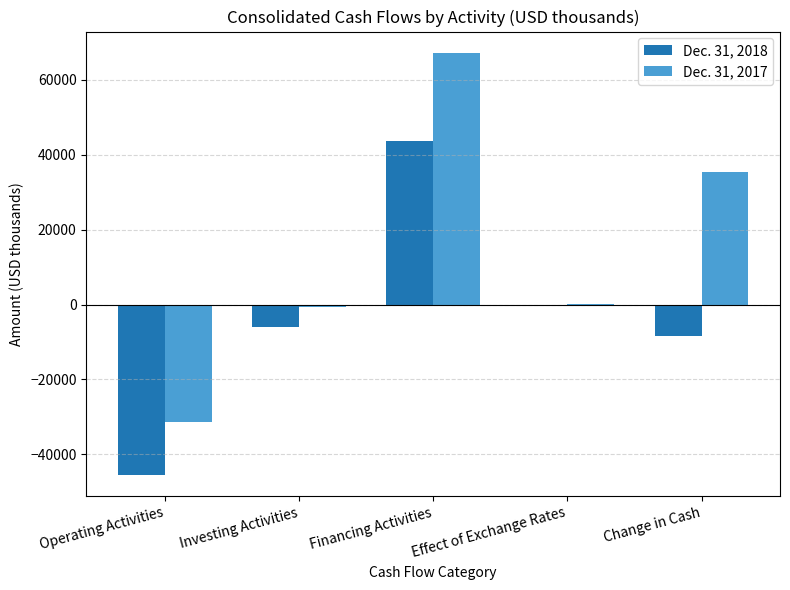

What are all the series names shown in the legend?

Dec. 31, 2018, Dec. 31, 2017